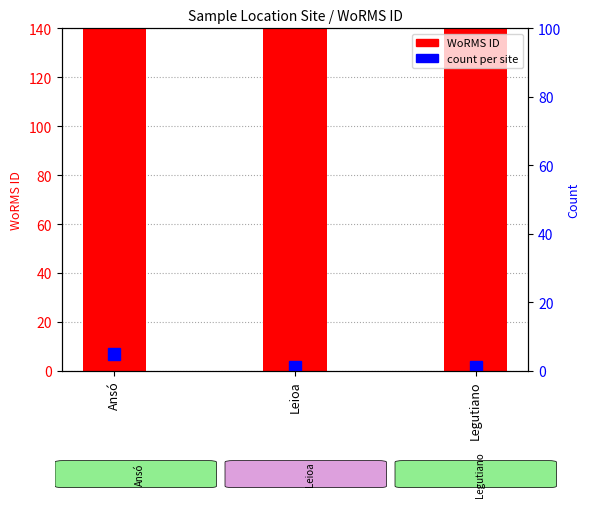

Reading left to right, transcribe all the data shown in this chart.

WoRMS ID: 109549	109549	109549
count per site: 5	1	1